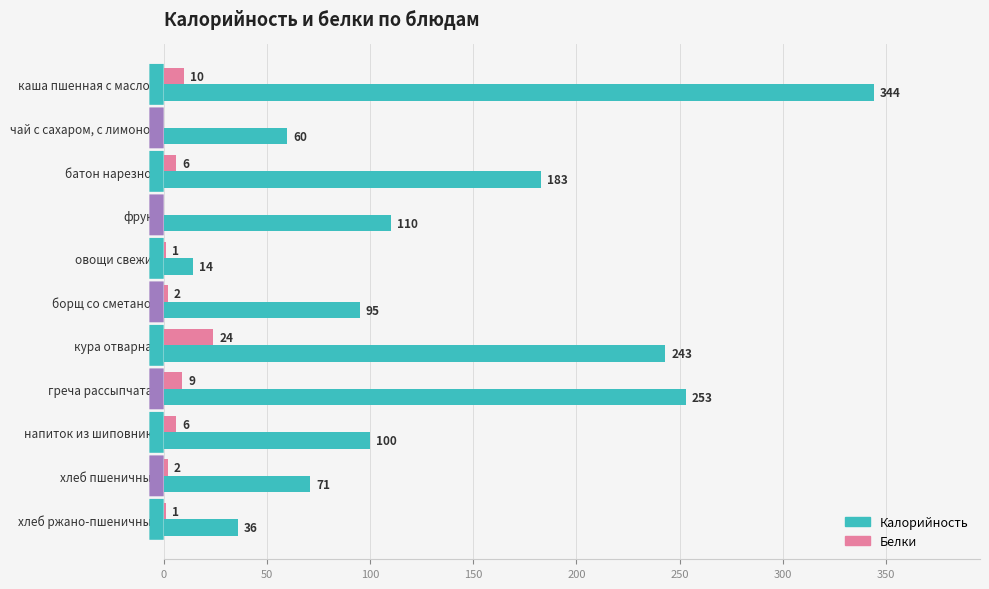

At which label is Калорийность closest to 179?

батон нарезной